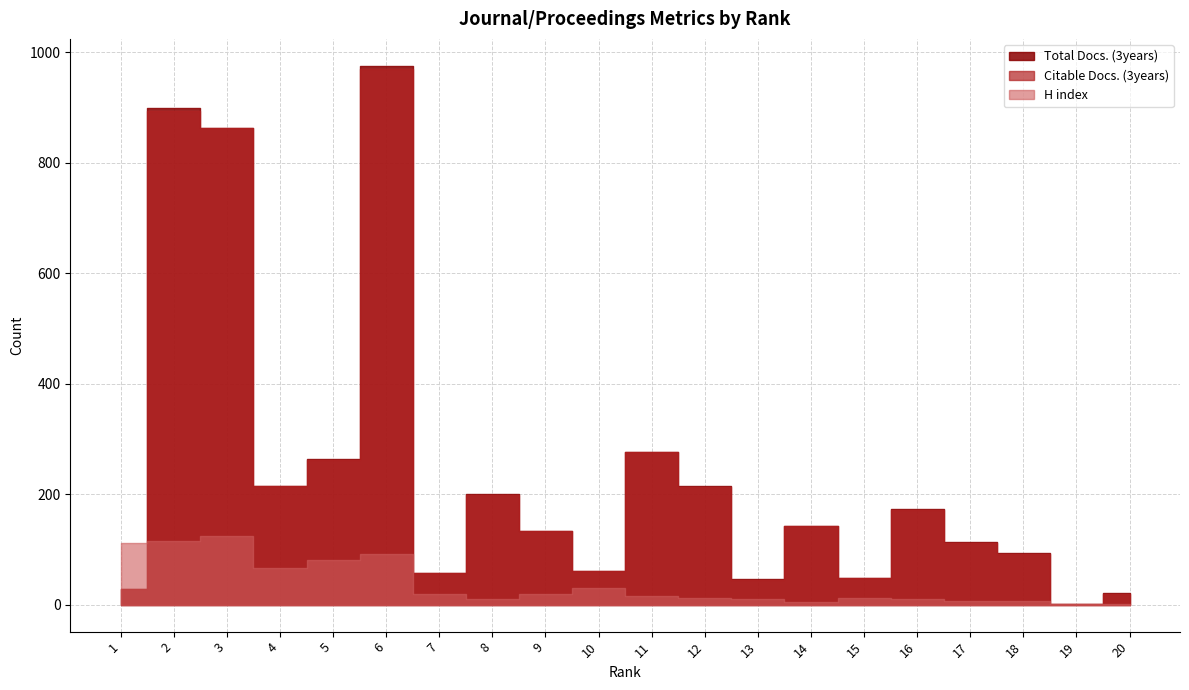

Rank the series at 10 from lowest to highest value.

H index, Total Docs. (3years), Citable Docs. (3years)